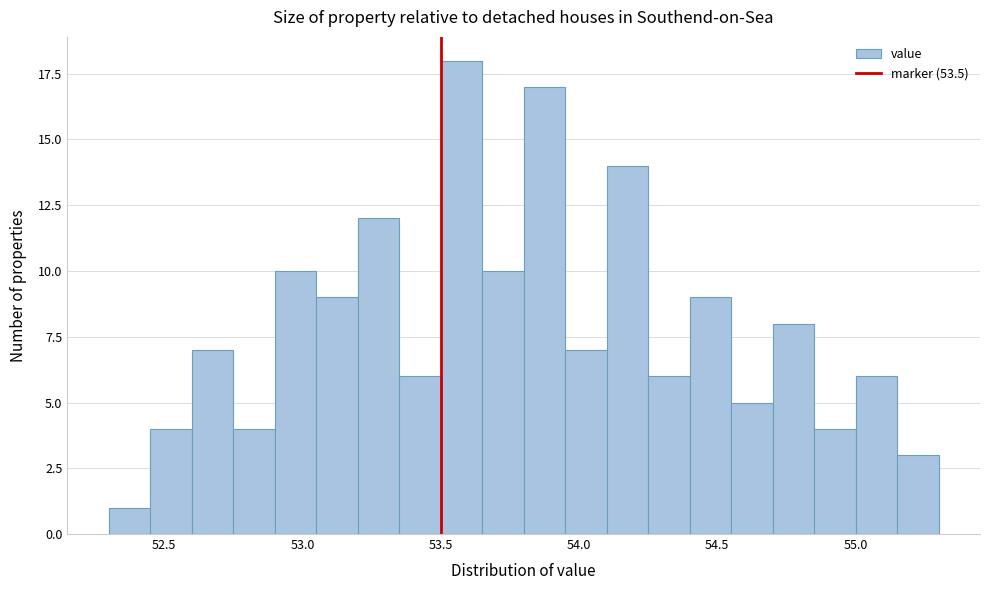

Read against the x-axis, roughly where is the centre of the tallest bar?

53.60